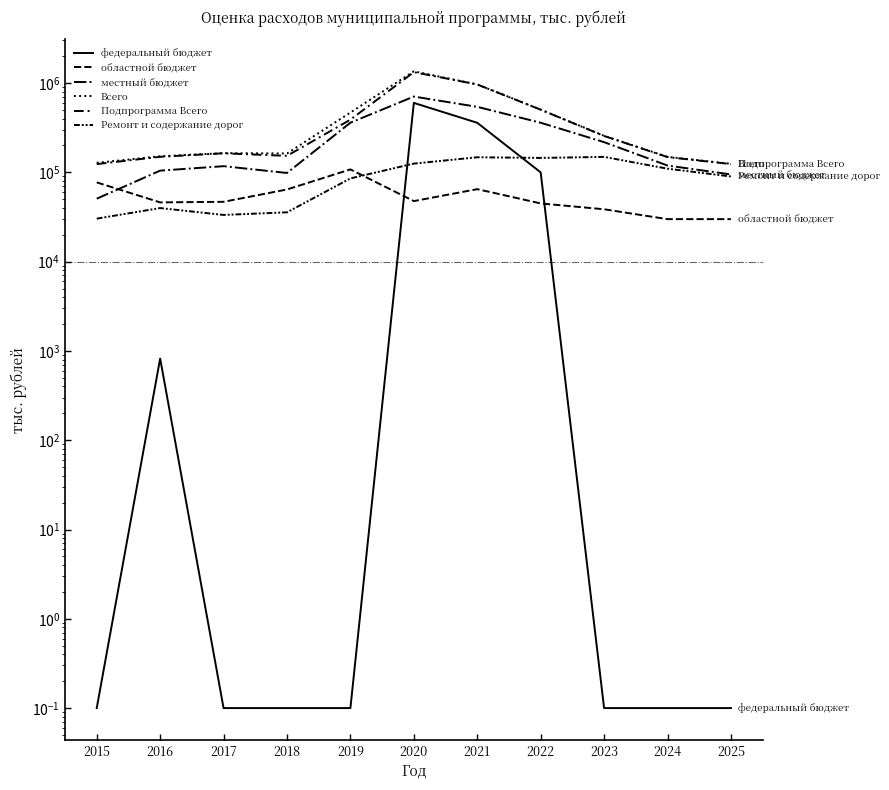

Where is the first local maximum for Ремонт и содержание дорог?

2016